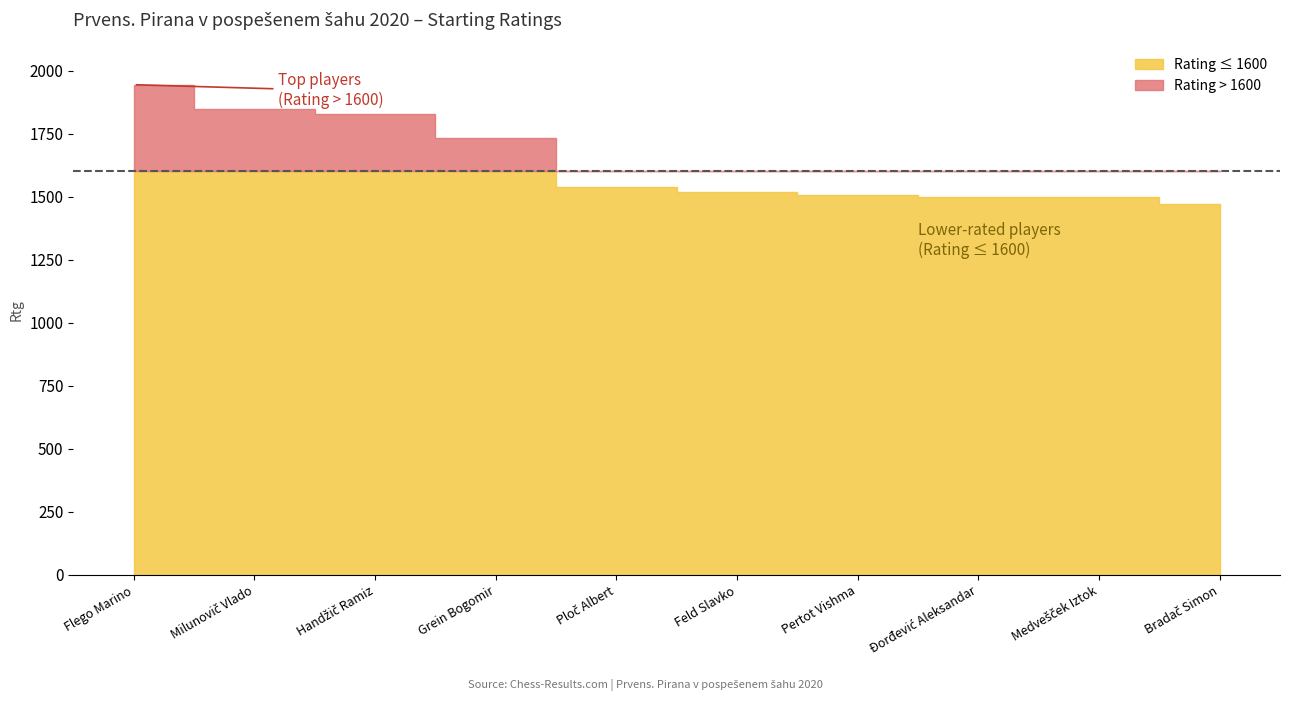

What is the label of the 2nd point from the left?

Milunovič Vlado